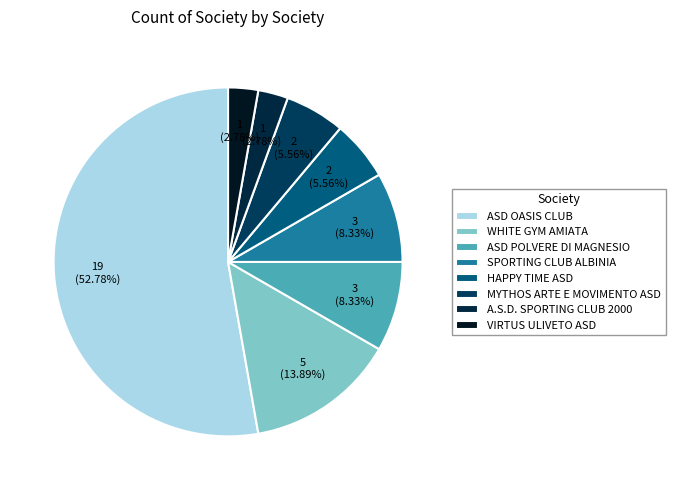

How many segments does this pie chart have?

8